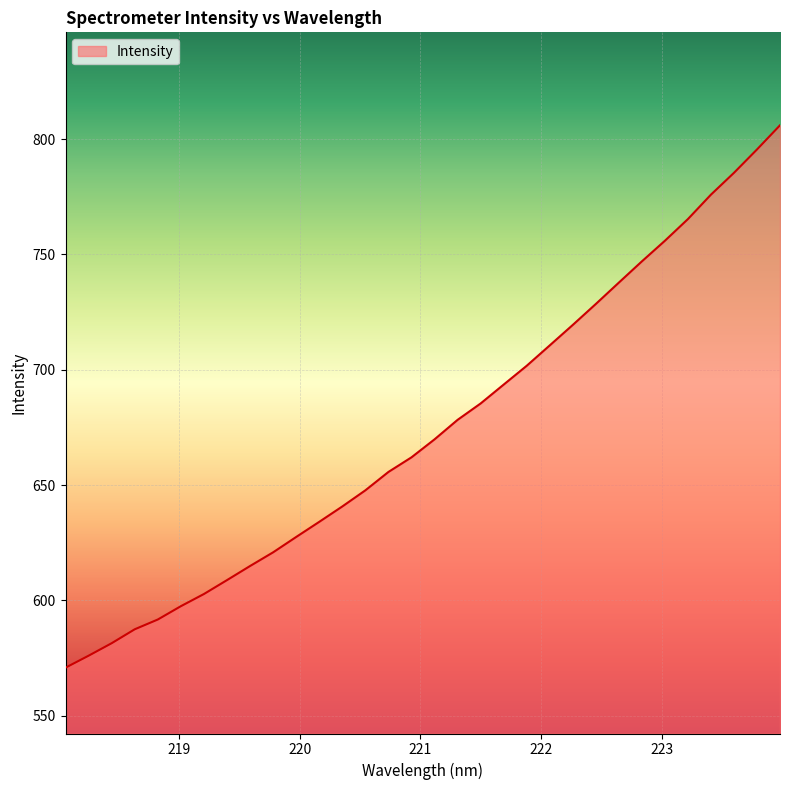

What is the minimum value shown in the chart?

570.8